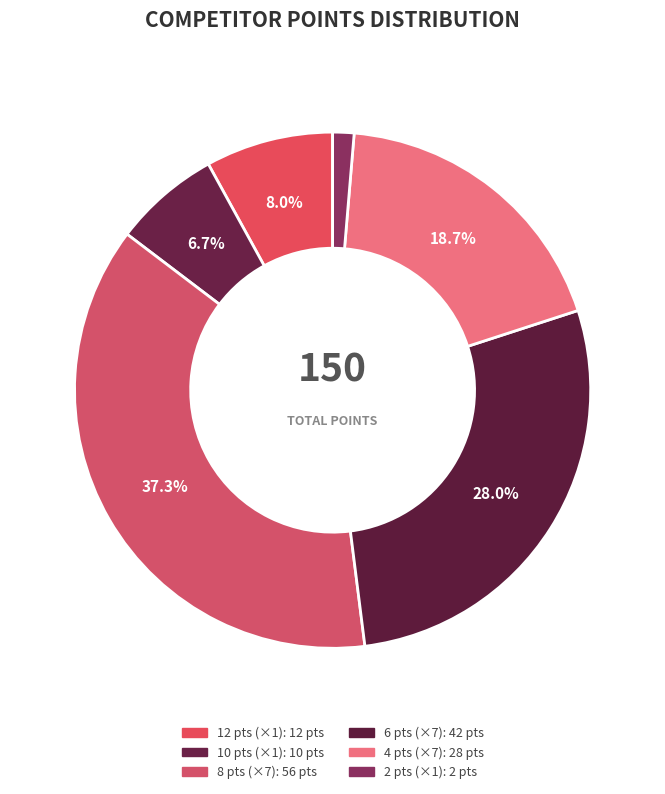

How many segments does this pie chart have?

6